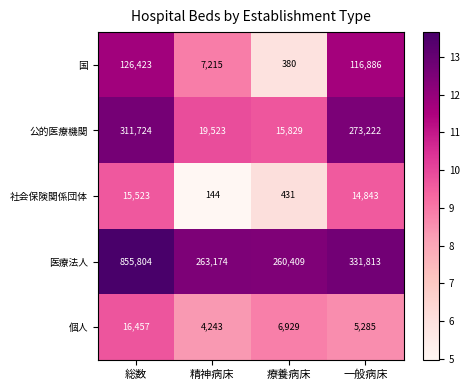

The value of 医療法人 at 療養病床 is 260409. True or false?

True